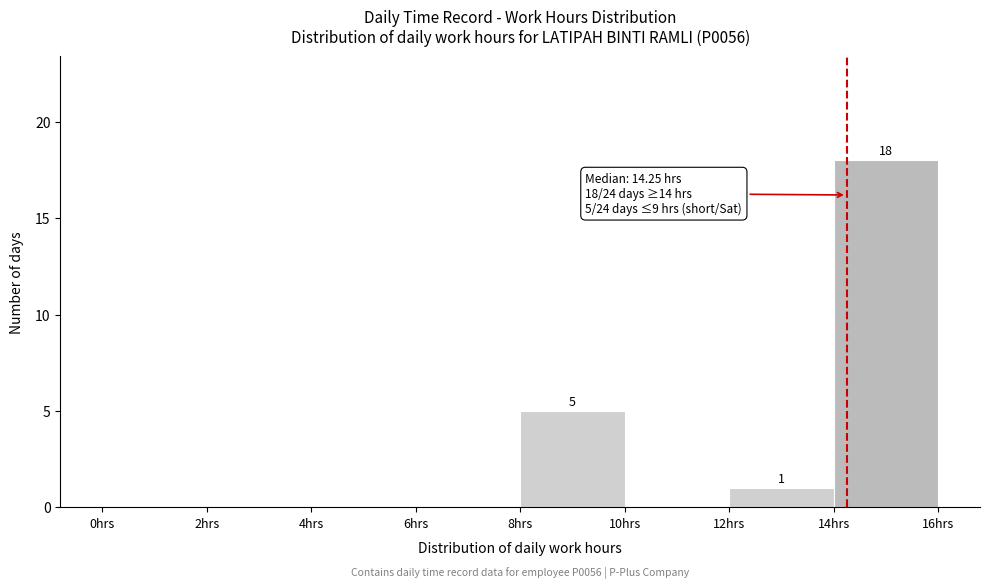

Over which range of the x-axis is the bar tallest?

14 to 16